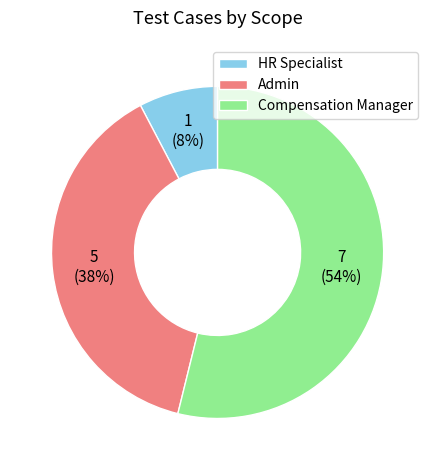

What is the largest slice in the pie chart?

Compensation Manager